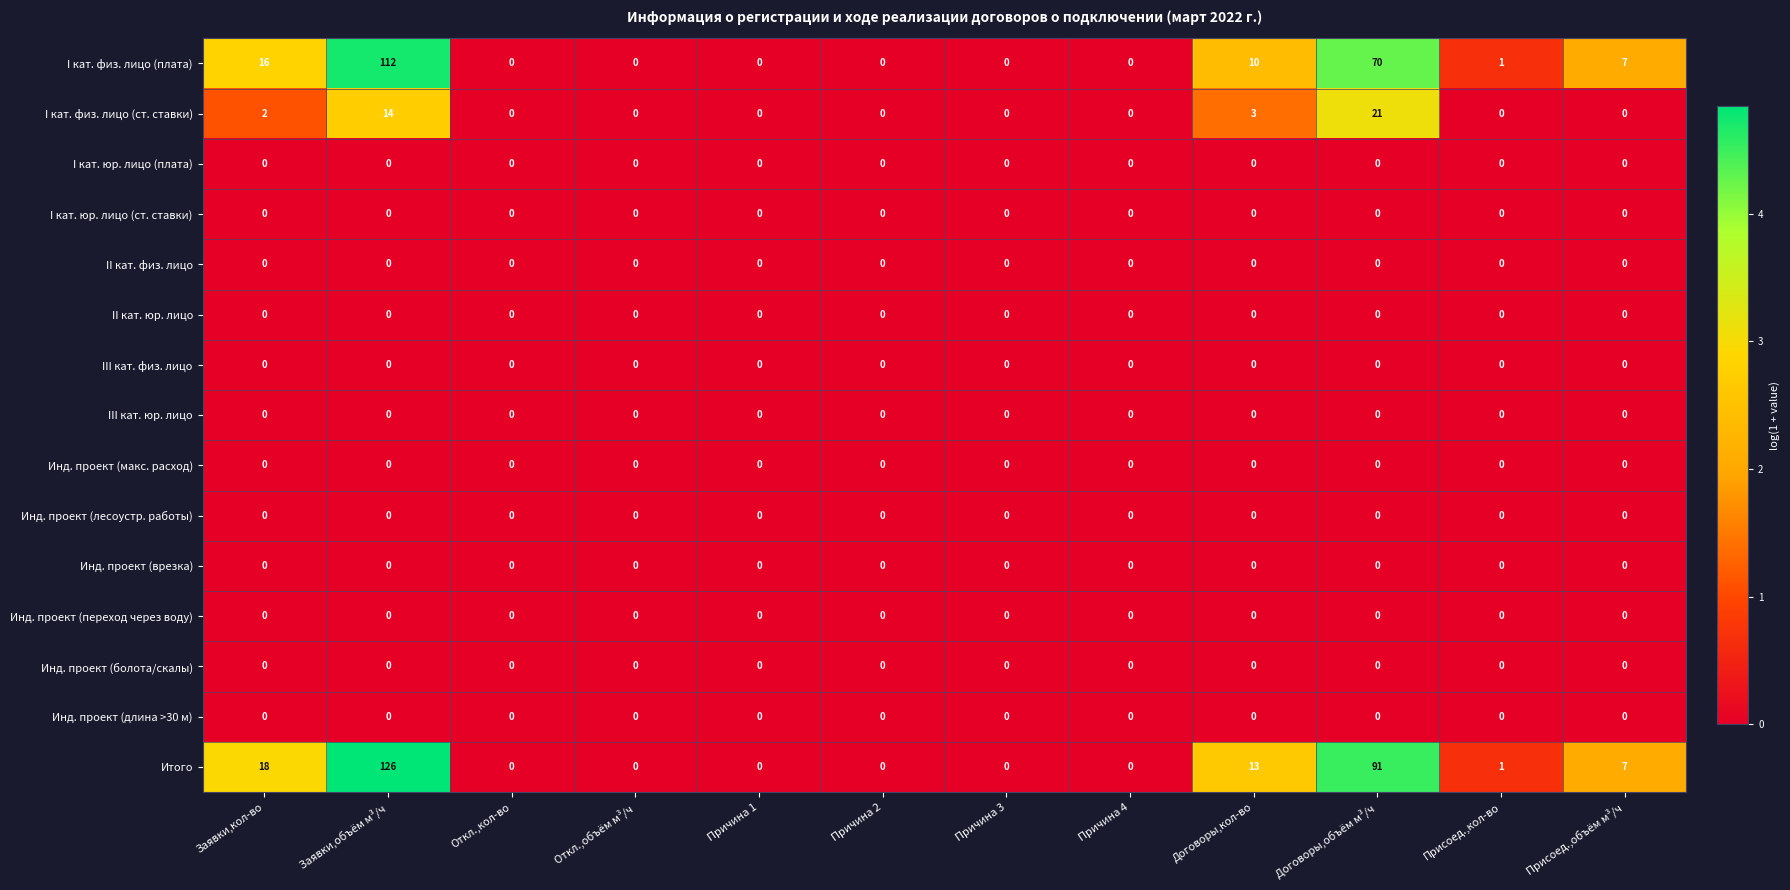

Which category has the highest value across all series?

Заявки,объём м³/ч